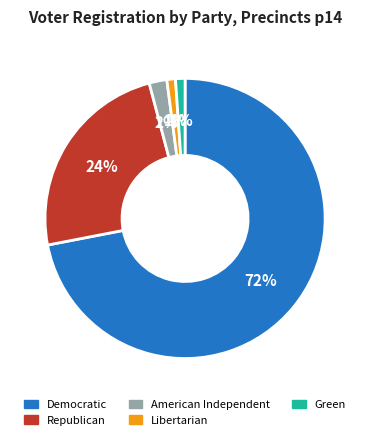

Does any single category account for the majority?

Yes